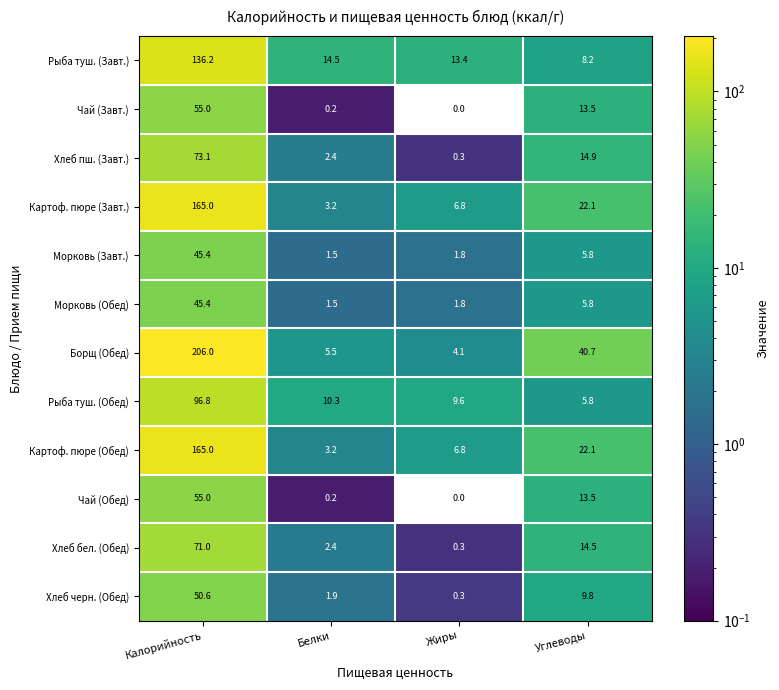

Which series has the largest range (max minus min)?

Борщ (Обед)